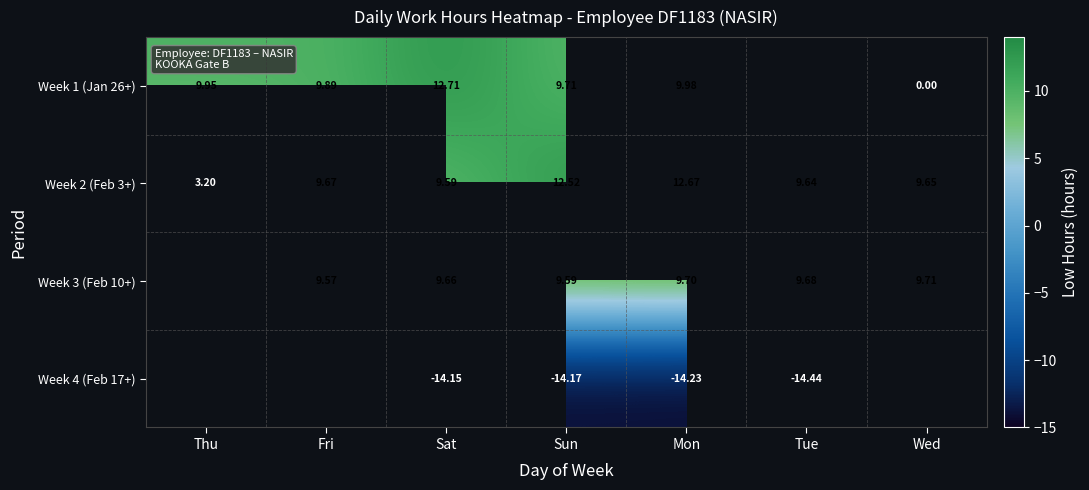

Is the value of Week 2 (Feb 3+) at Fri greater than the value of Week 4 (Feb 17+) at Mon?

Yes